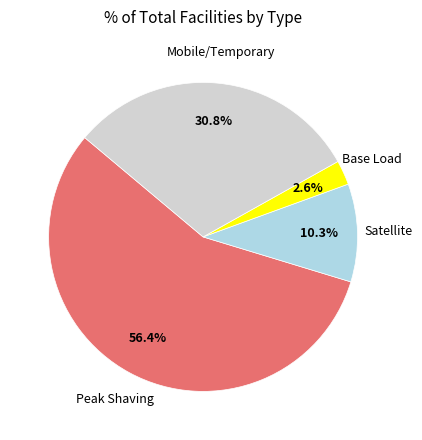

Is there any slice that represents more than half of the pie?

Yes